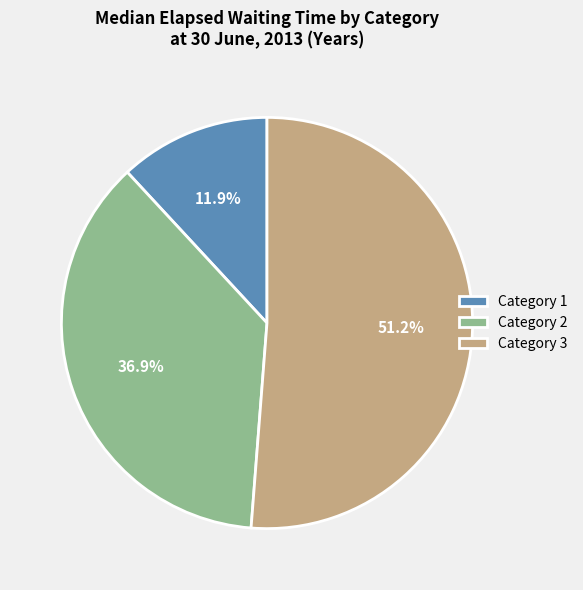

To the nearest percent, what is the difference between the largest and smallest slice percentages?

39%